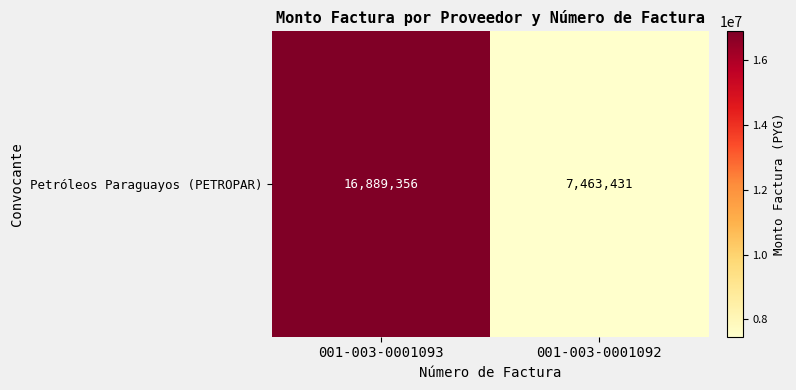

Count the values in the range 7463431 to 16889356.

2